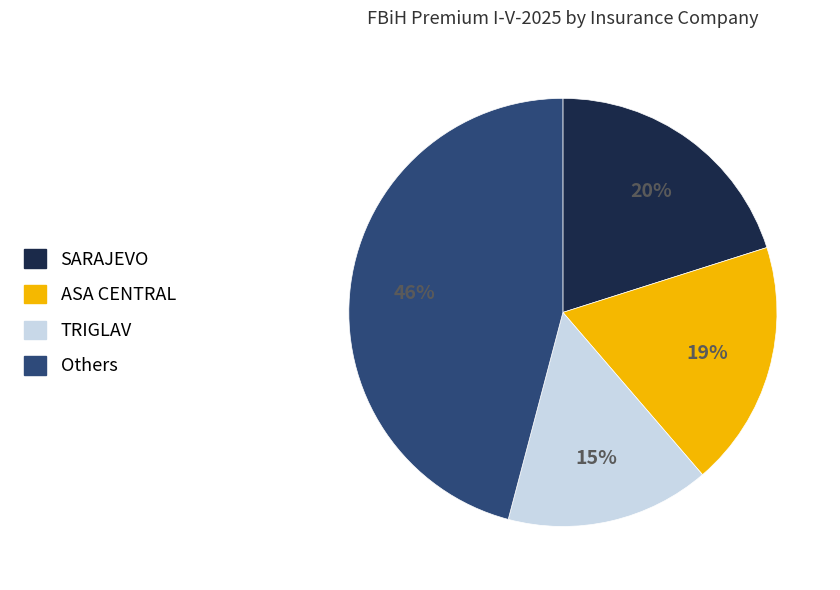

To the nearest percent, what is the average slice percentage?

25%